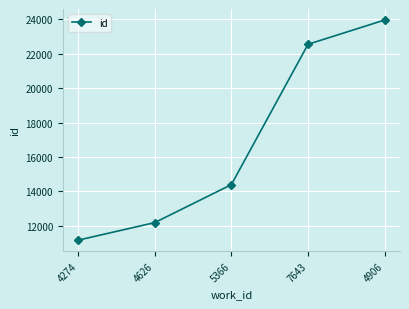

Does the chart display data point markers on the line(s)?

Yes